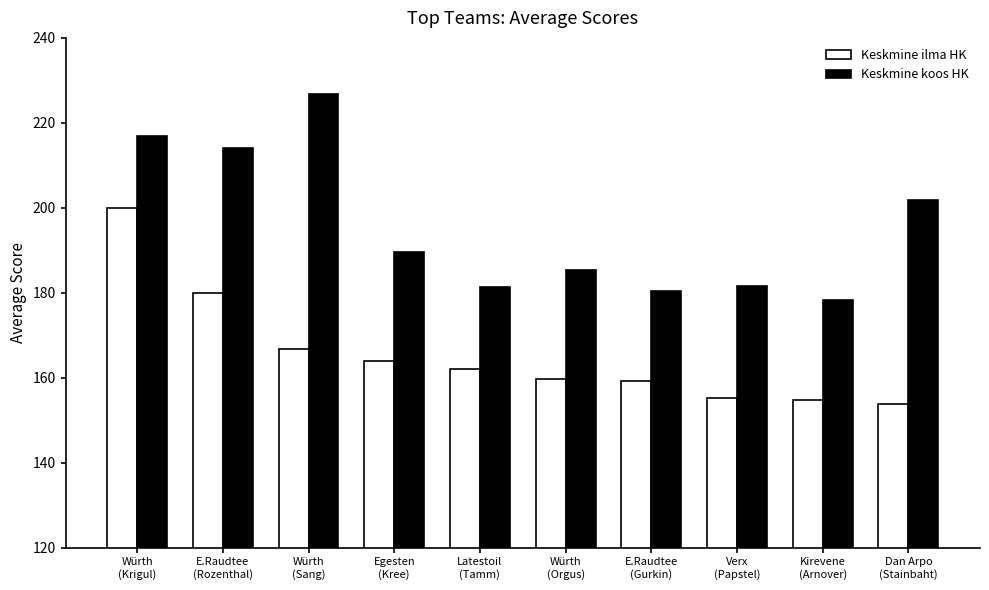

What are all the series names shown in the legend?

Keskmine ilma HK, Keskmine koos HK